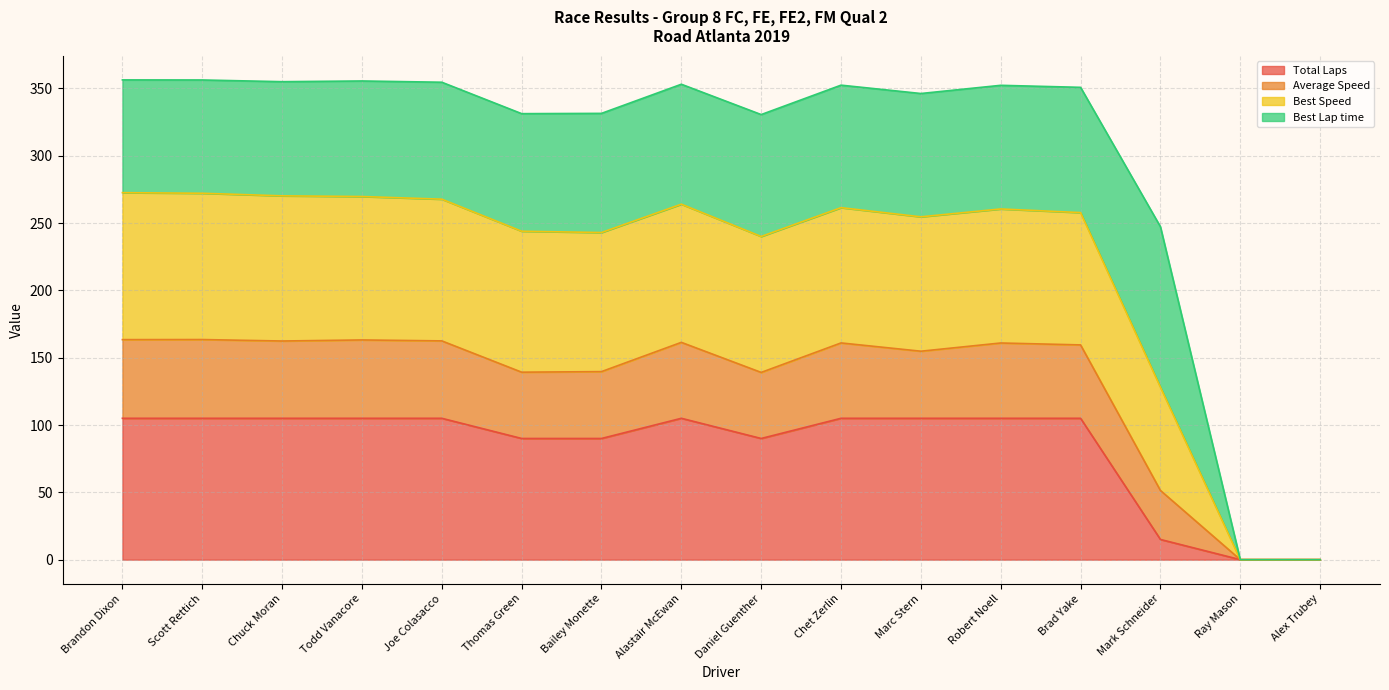

Does the chart have visible grid lines?

Yes